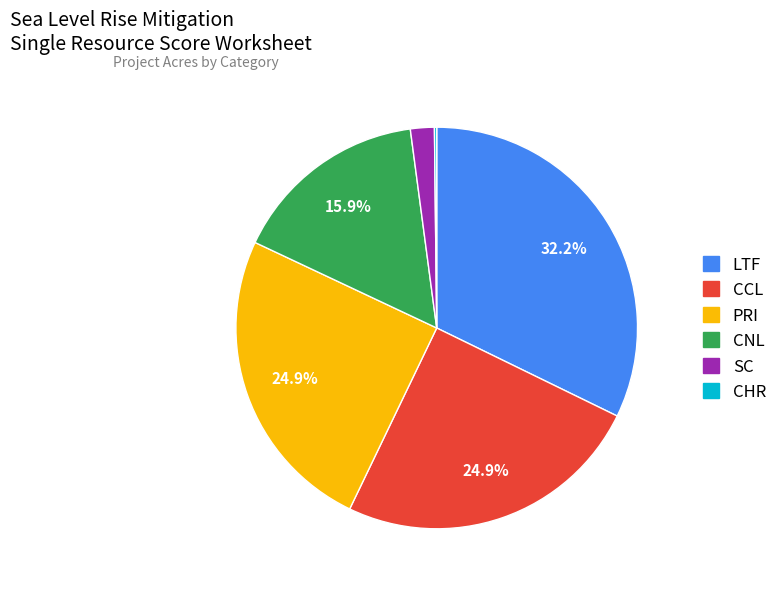

Which category has the biggest portion of the pie?

LTF